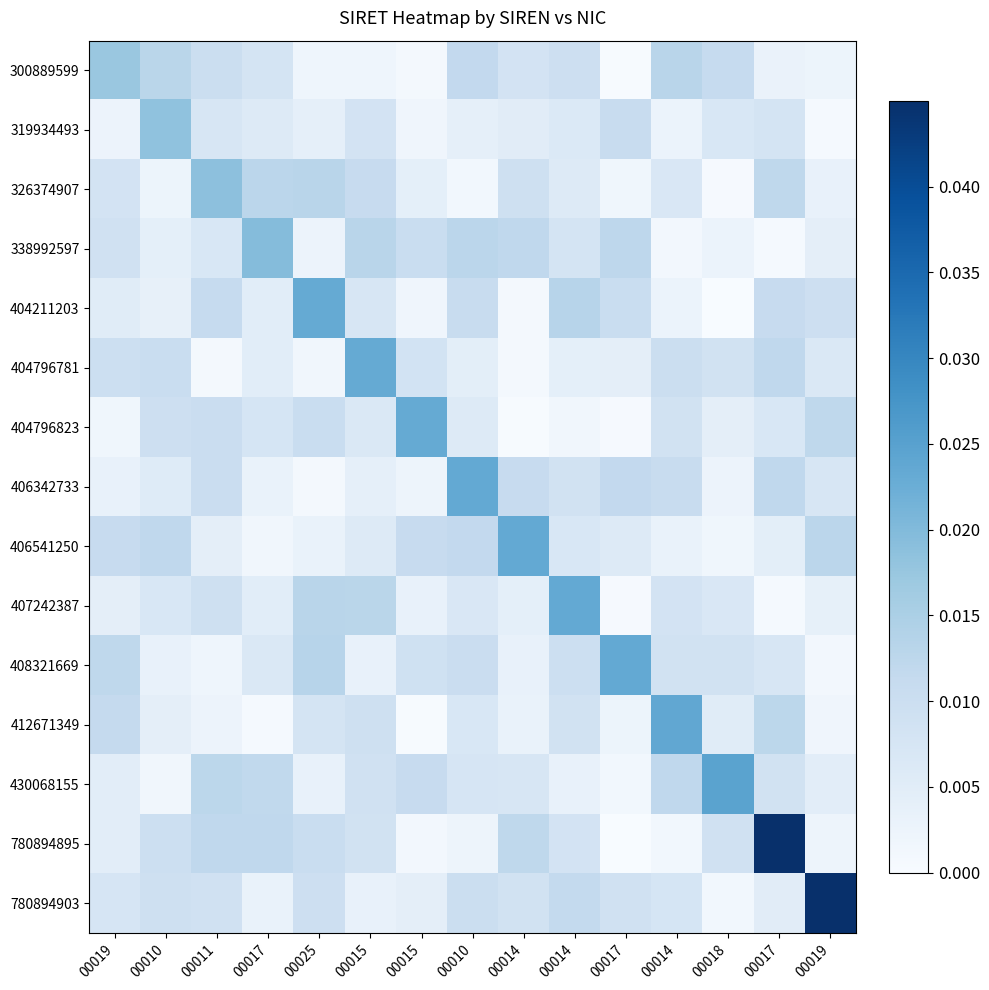

At which category is the sum across all series the highest?

00017